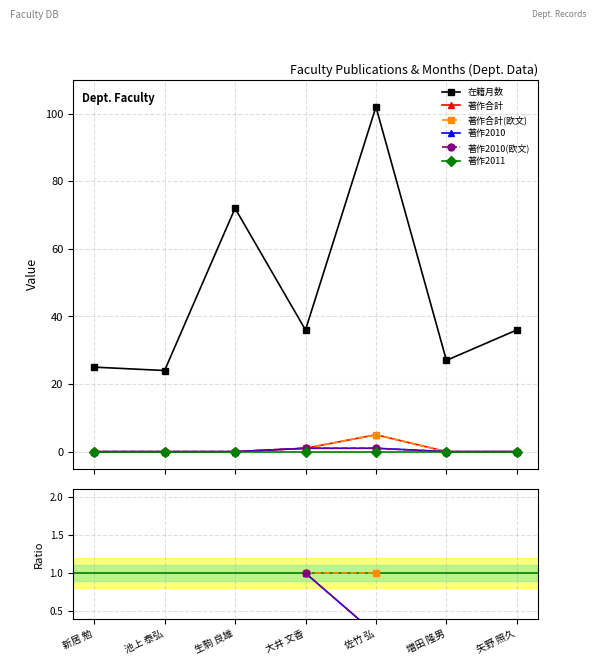

How many 著作合計 values are between 0 and 1?

6